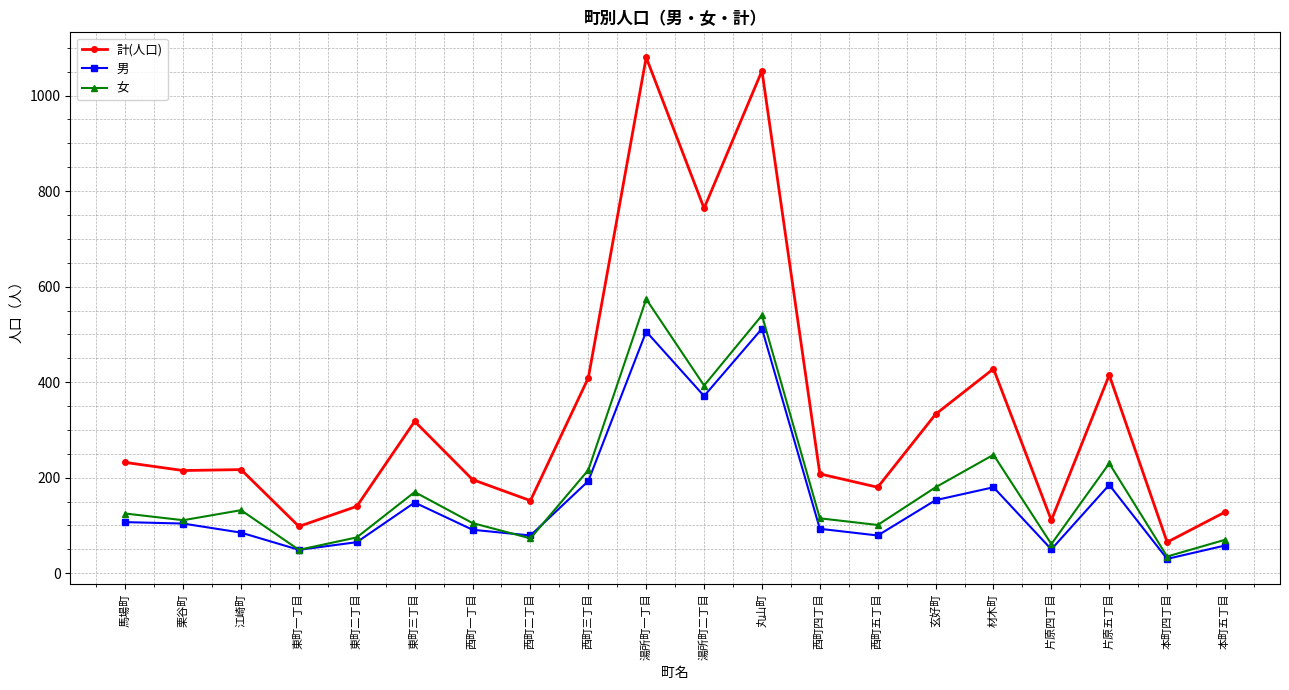

True or false: 計(人口) and 女 cross at least once.

False